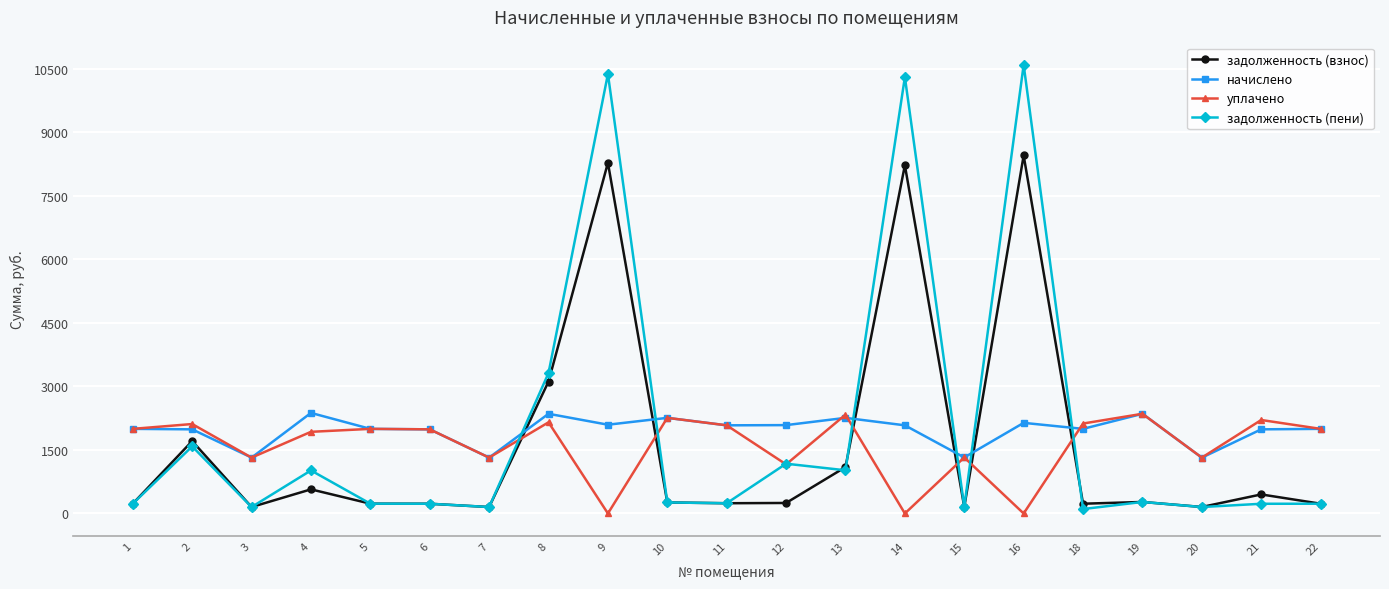

Which series has the largest range (max minus min)?

задолженность (пени)